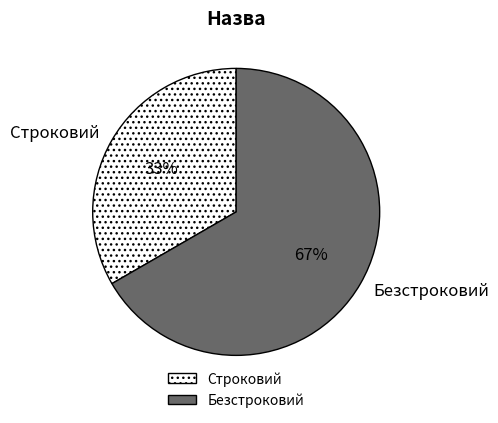

Which has a higher value, Строковий or Безстроковий?

Безстроковий